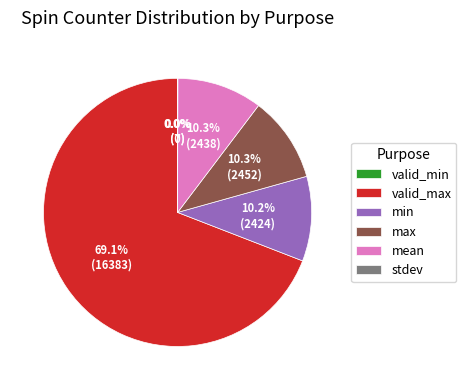

Which category has the biggest portion of the pie?

valid_max